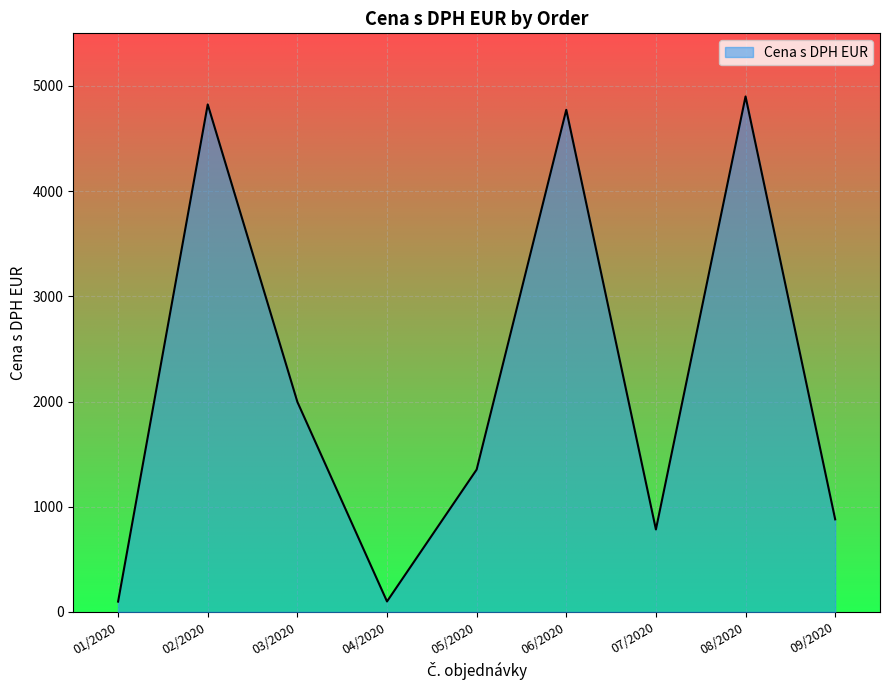

What is the difference between the maximum and minimum values?

4801.6